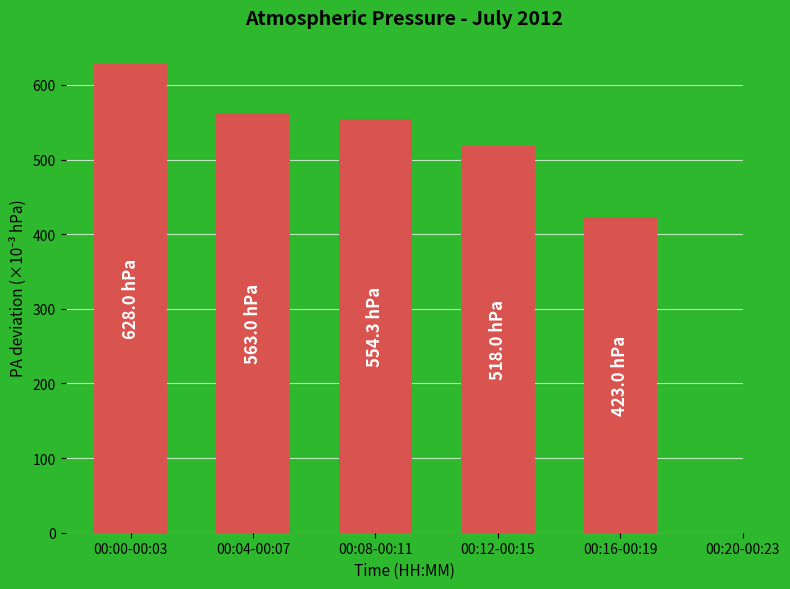

What is the sum of all values?

2686.3